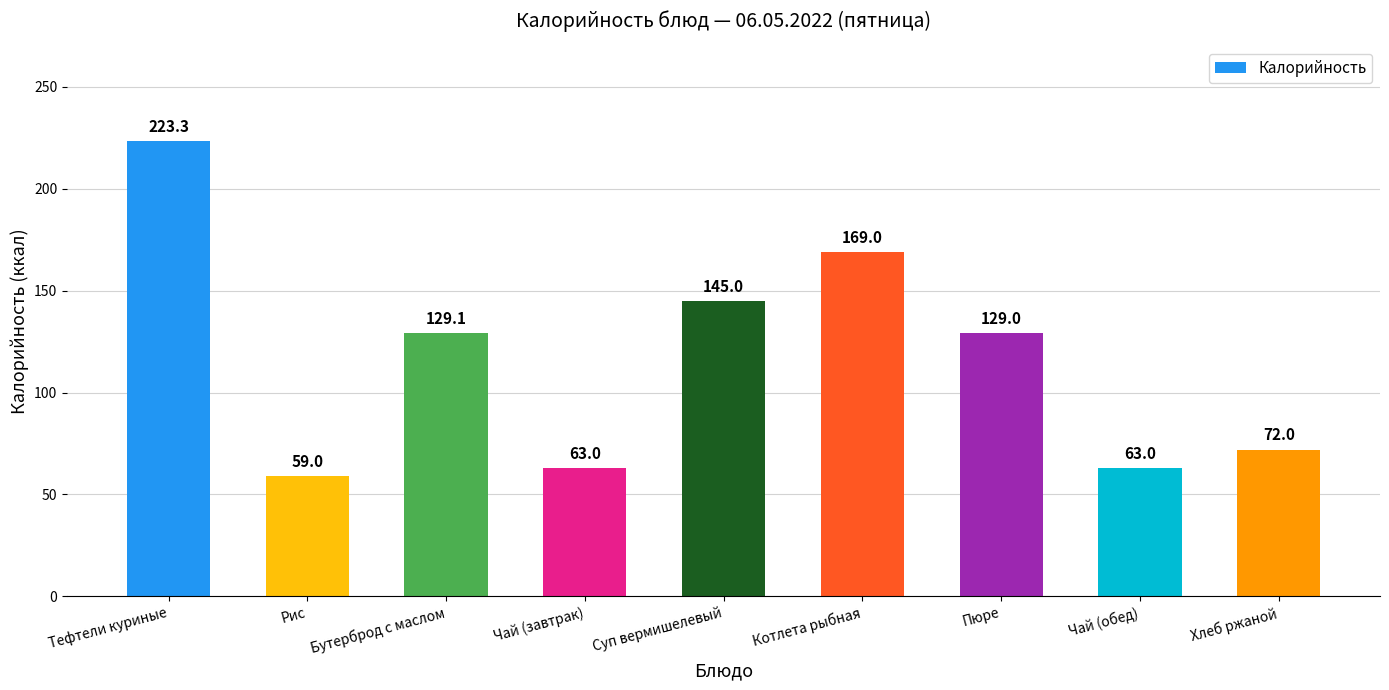

What is the sum of all values?

1052.4